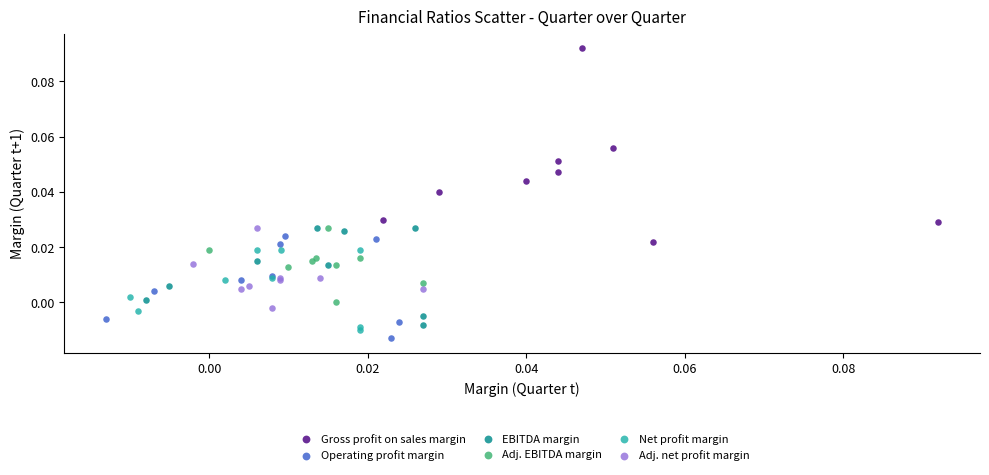

Which series has the largest Y range (max minus min)?

Gross profit on sales margin